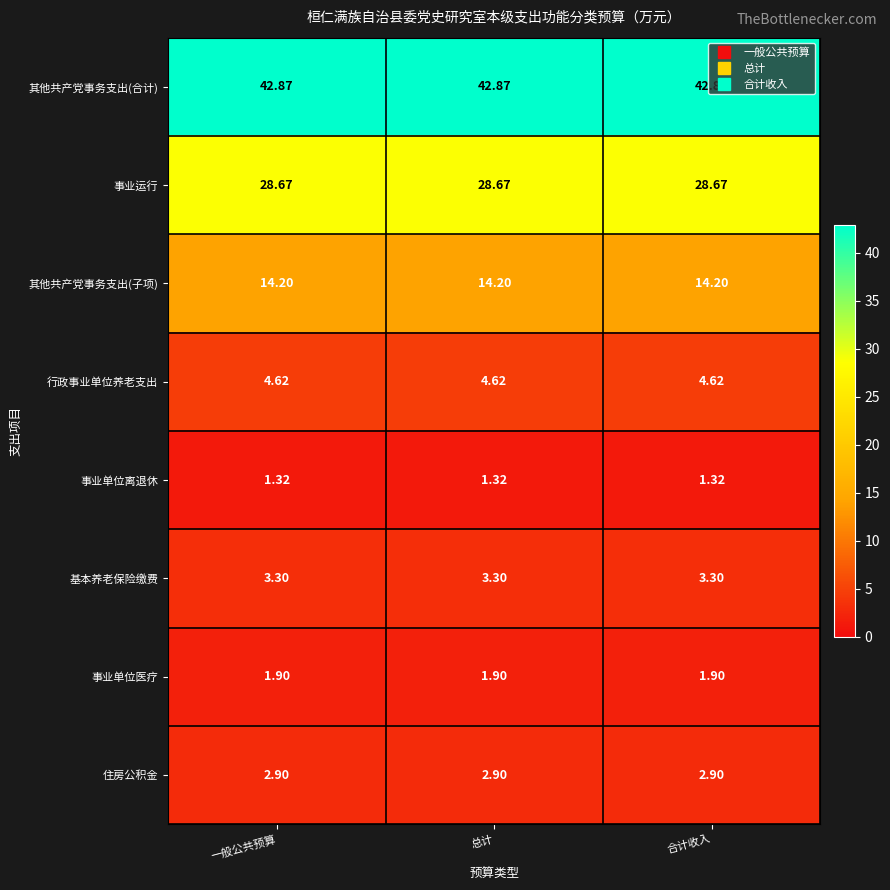

Which series has the largest total across all categories?

其他共产党事务支出(合计)